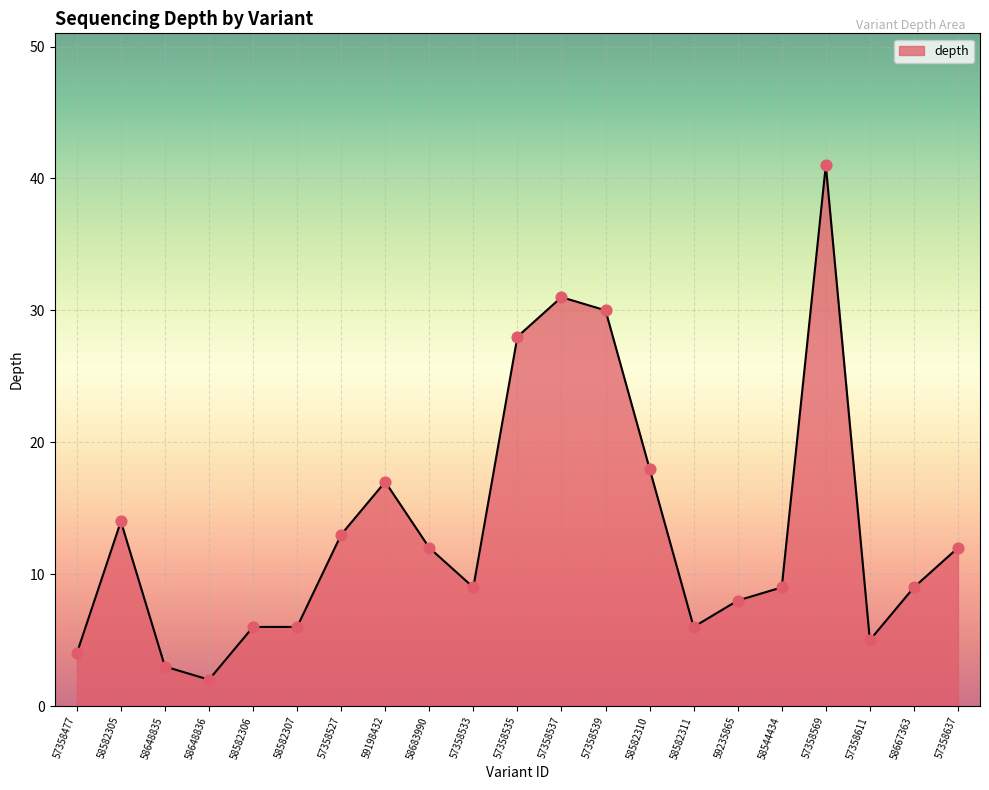

What is the change in value from 58582306 to 57358537?

+25